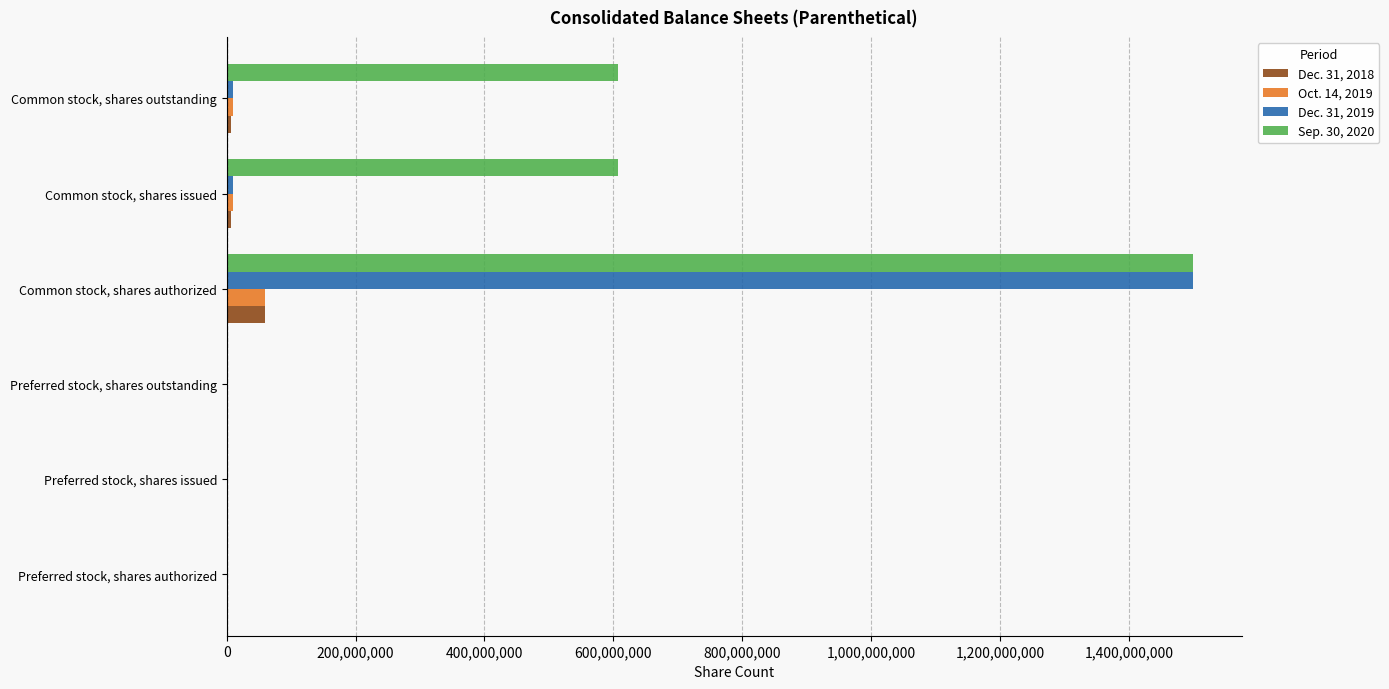

The value of Dec. 31, 2019 at Common stock, shares authorized is 1500000000. True or false?

True